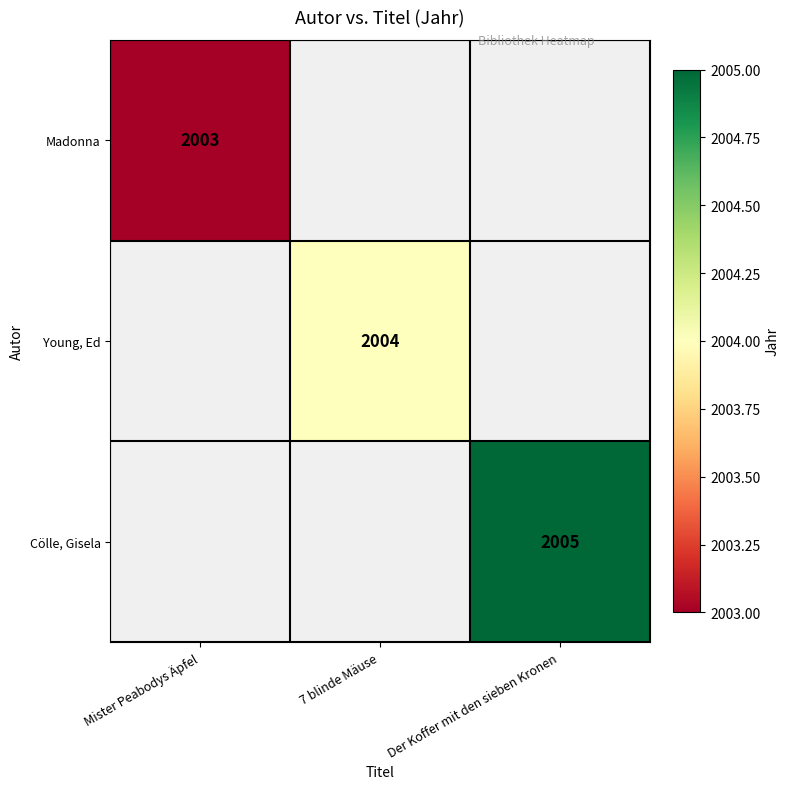

At how many categories does at least one series exceed 2004?

1